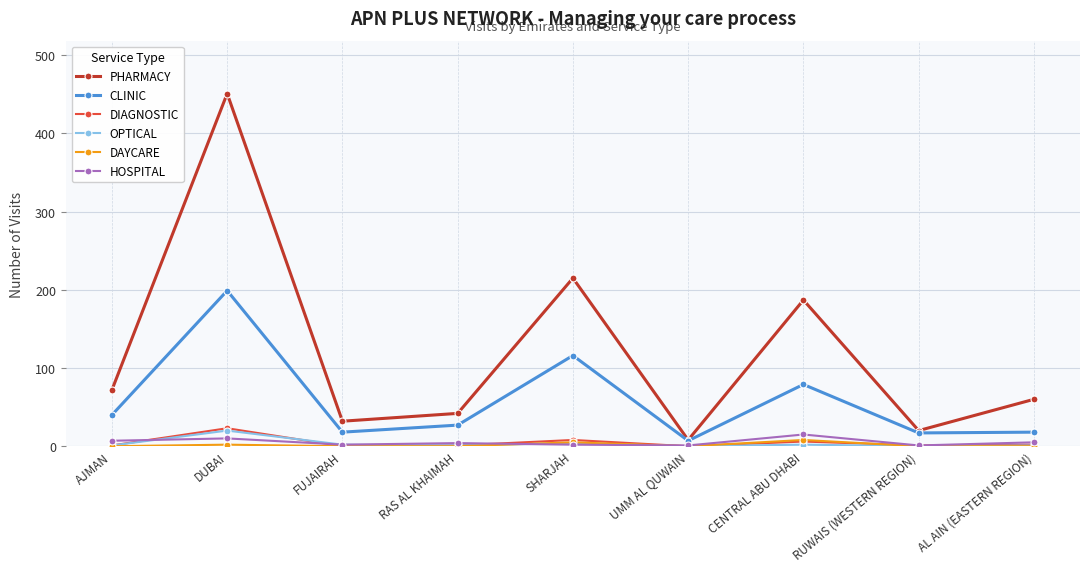

True or false: HOSPITAL and CLINIC intersect in this chart.

False